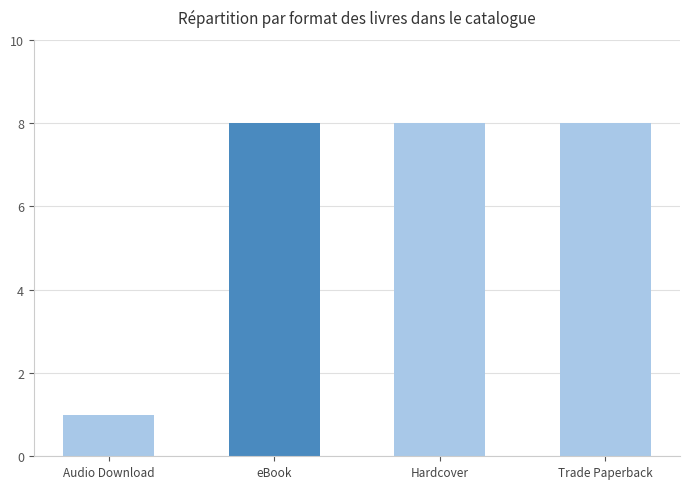

The chart shows a value of 12 at eBook. True or false?

False